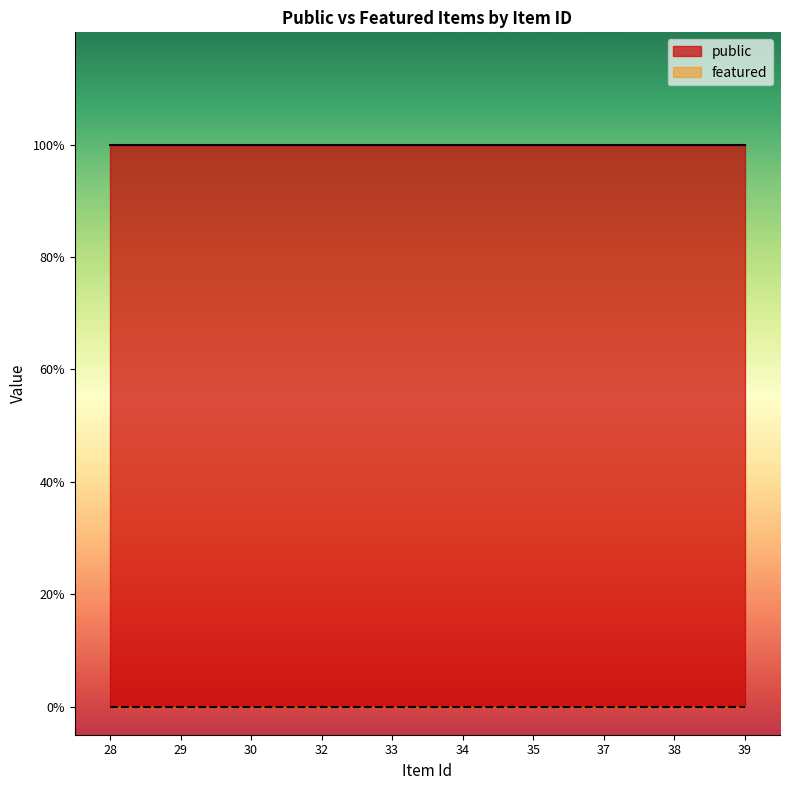

What is the spread (max minus min) of values at 28?

1